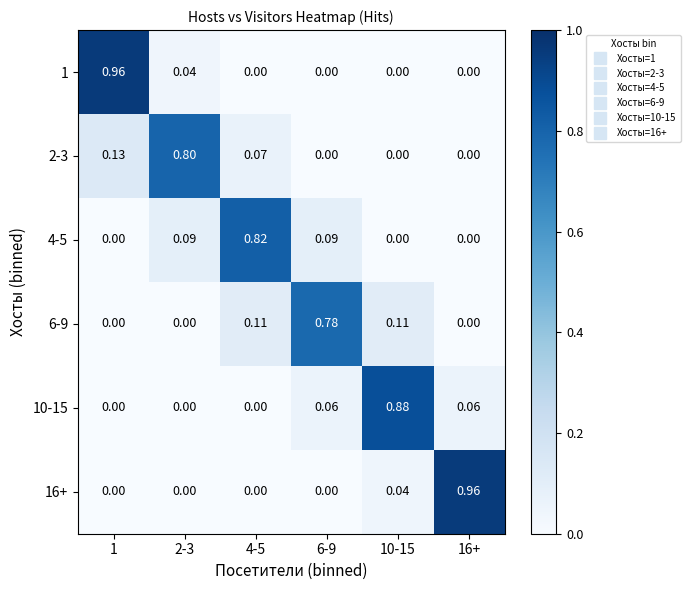

Is the value of 4-5 at 4-5 greater than the value of 6-9 at 16+?

Yes